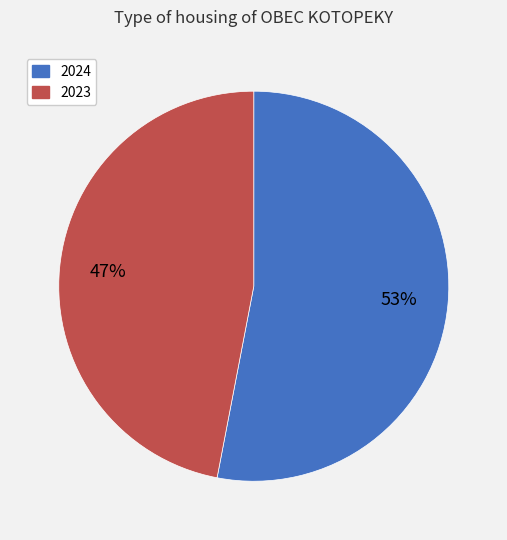

Is there any slice that represents more than half of the pie?

Yes